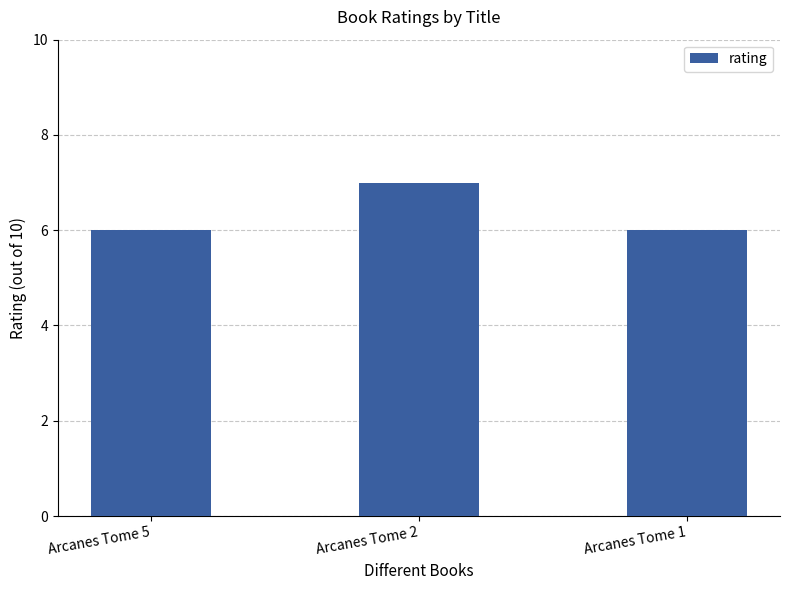

Does the chart contain stacked bars?

No